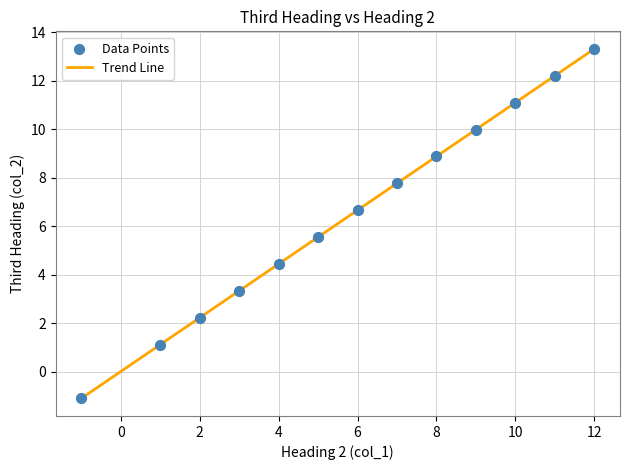

What is the difference between the maximum and minimum values?

14.4